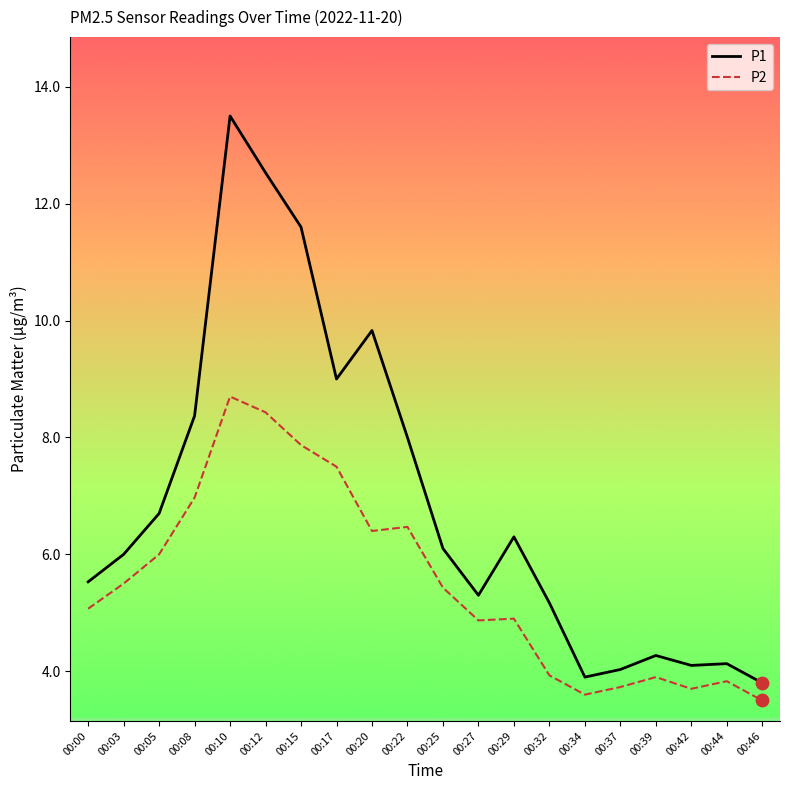

What is the total value across all series at 00:03?

11.5